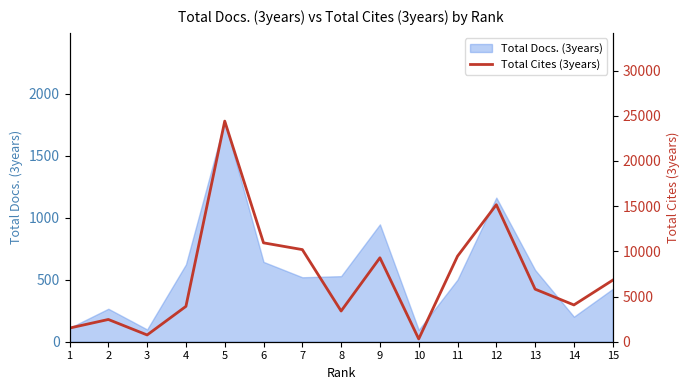

What is the value of the 14th point from the left?

4070